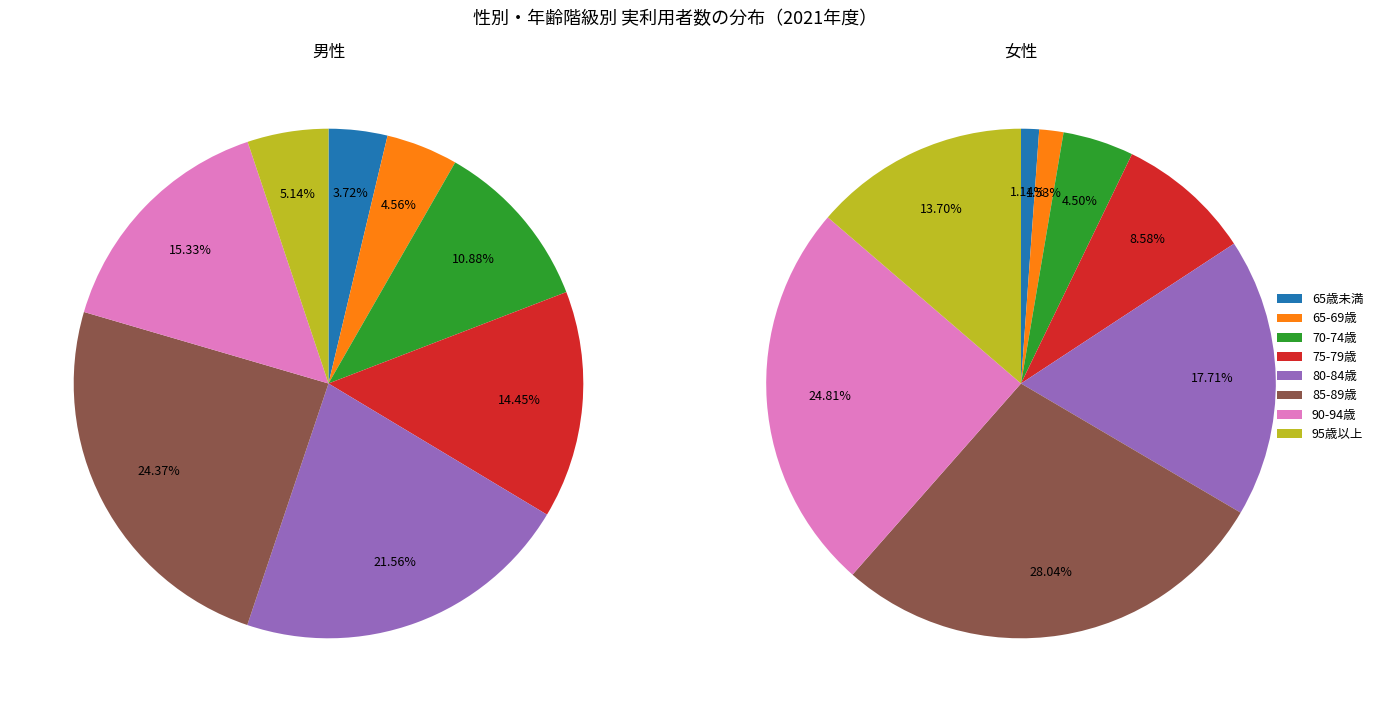

Count the number of slices in the pie.

8